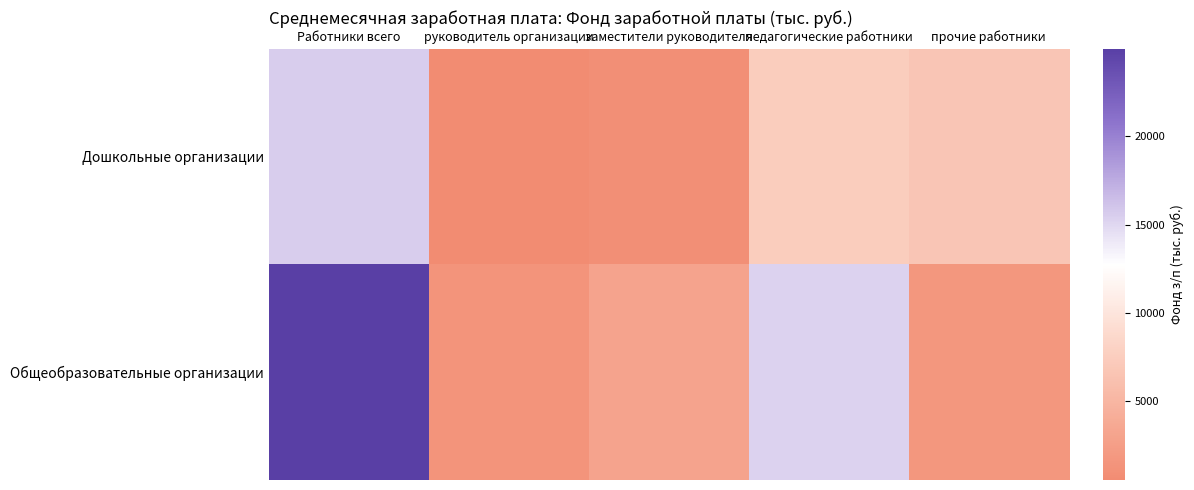

Reading right to left, list all the values displayed in this chart.

Дошкольные организации: прочие работники=6662.6	педагогические работники=7458.0	заместители руководителя=953.2	руководитель организации=507.3	Работники всего=15581.2
Общеобразовательные организации: прочие работники=1655.0	педагогические работники=15232.3	заместители руководителя=3027.5	руководитель организации=1444.7	Работники всего=24979.7